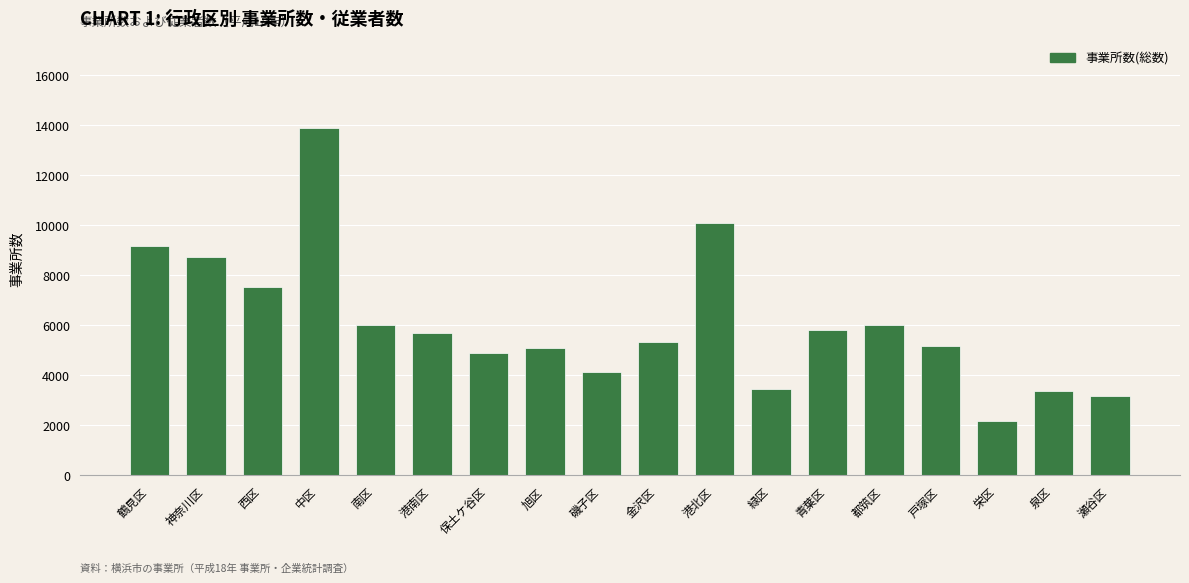

What is the value of the 9th bar from the left?

4118